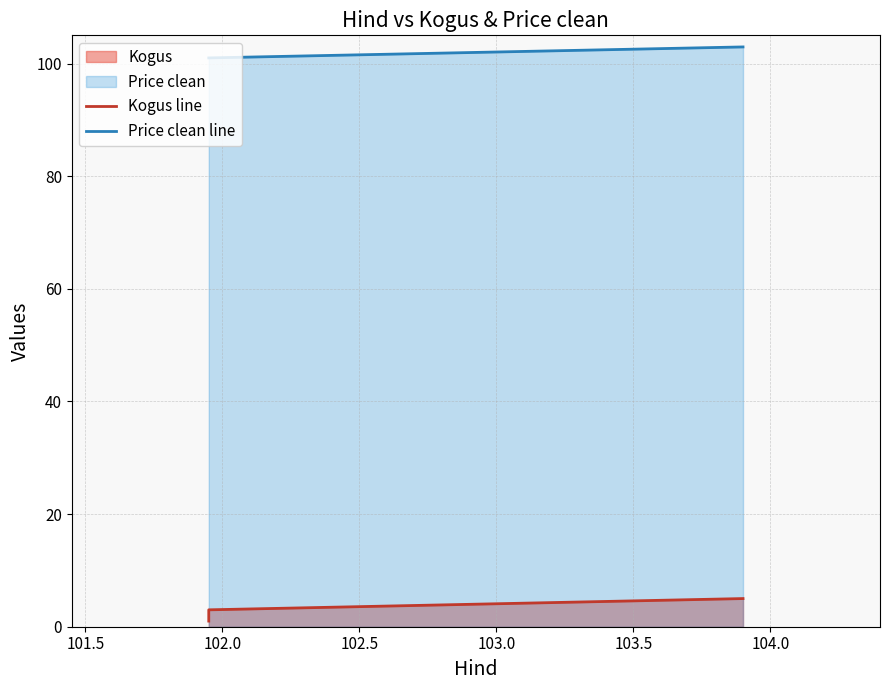

At how many categories does at least one series exceed 93?

6